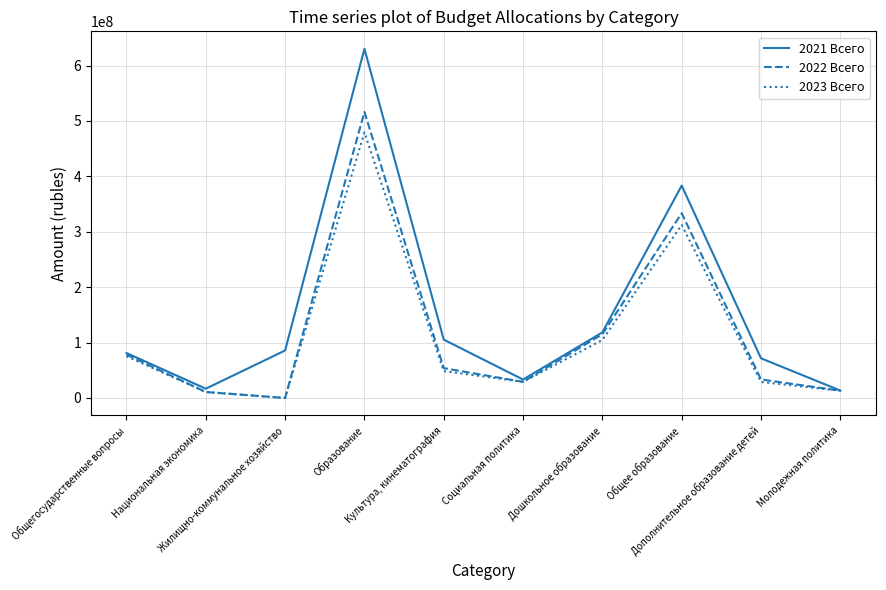

Count the number of categories in the chart.

10